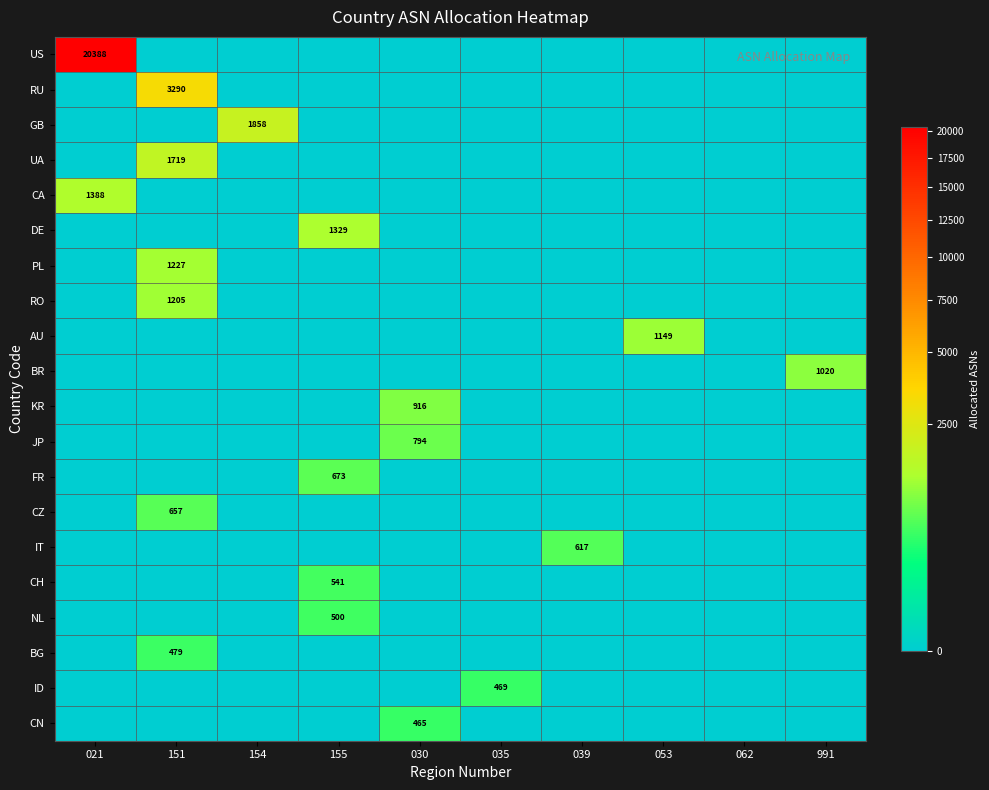

What is the difference between the maximum and minimum values in the IT series?

617